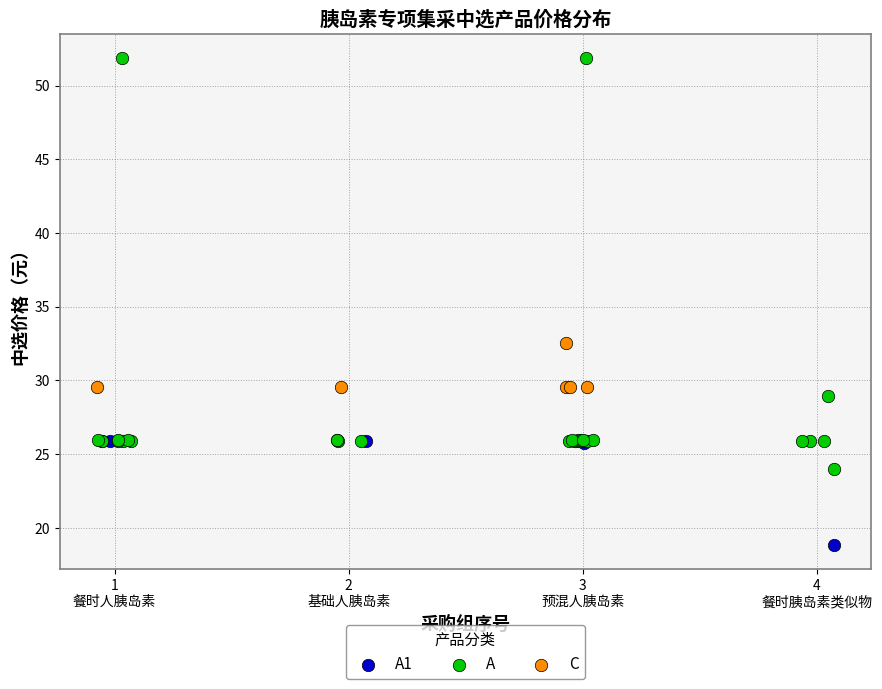

Which series has the widest spread of Y values?

A